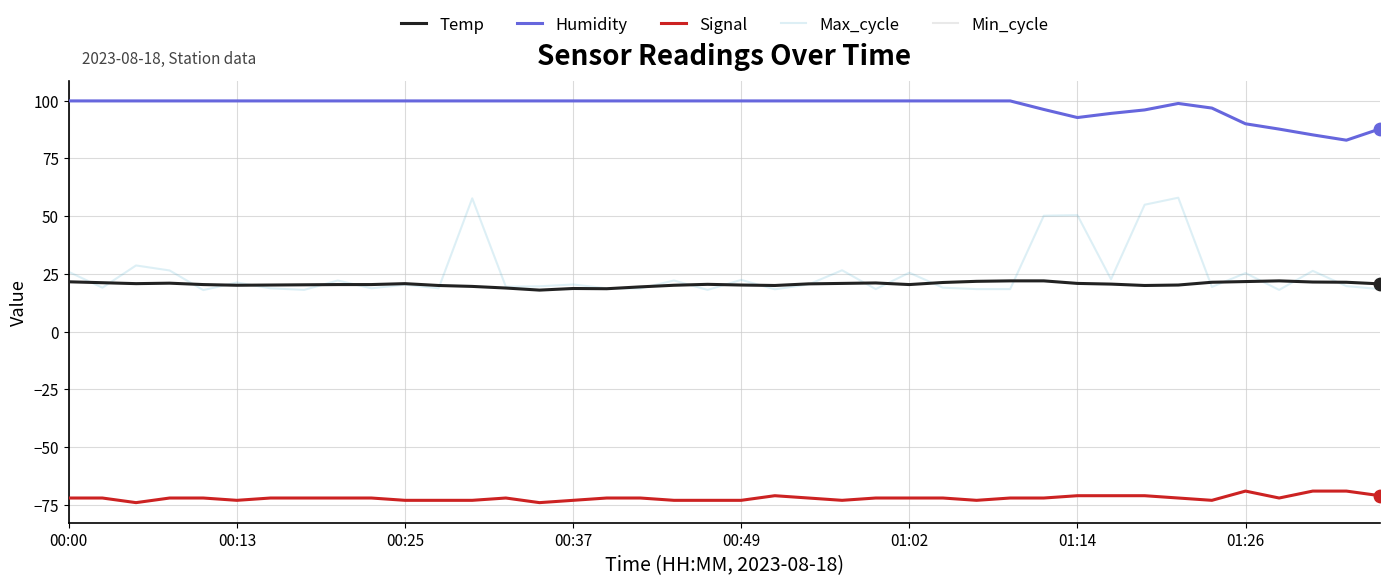

Which series has the widest spread of Y values?

Max_cycle